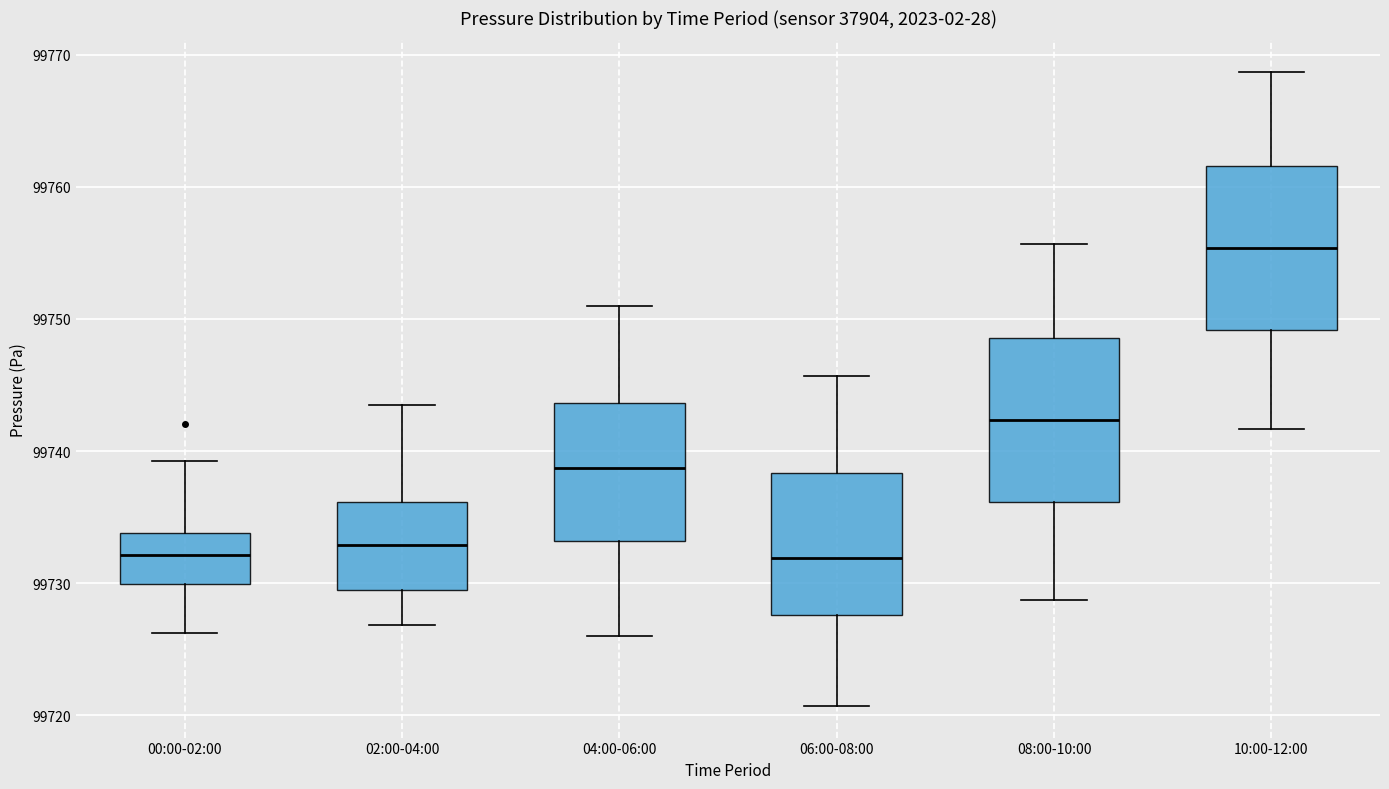

Reading left to right, read every box against the y-axis: the position of its median line, the range the box covers, and the ends of its whiskers. The values are not printed on the chart, so give them approximately, as read against the axis.

00:00-02:00: median 99732, box 99730 to 99734, whiskers 99726 to 99739
02:00-04:00: median 99733, box 99729 to 99736, whiskers 99727 to 99744
04:00-06:00: median 99739, box 99733 to 99744, whiskers 99726 to 99751
06:00-08:00: median 99732, box 99728 to 99738, whiskers 99721 to 99746
08:00-10:00: median 99742, box 99736 to 99749, whiskers 99729 to 99756
10:00-12:00: median 99755, box 99749 to 99762, whiskers 99742 to 99769